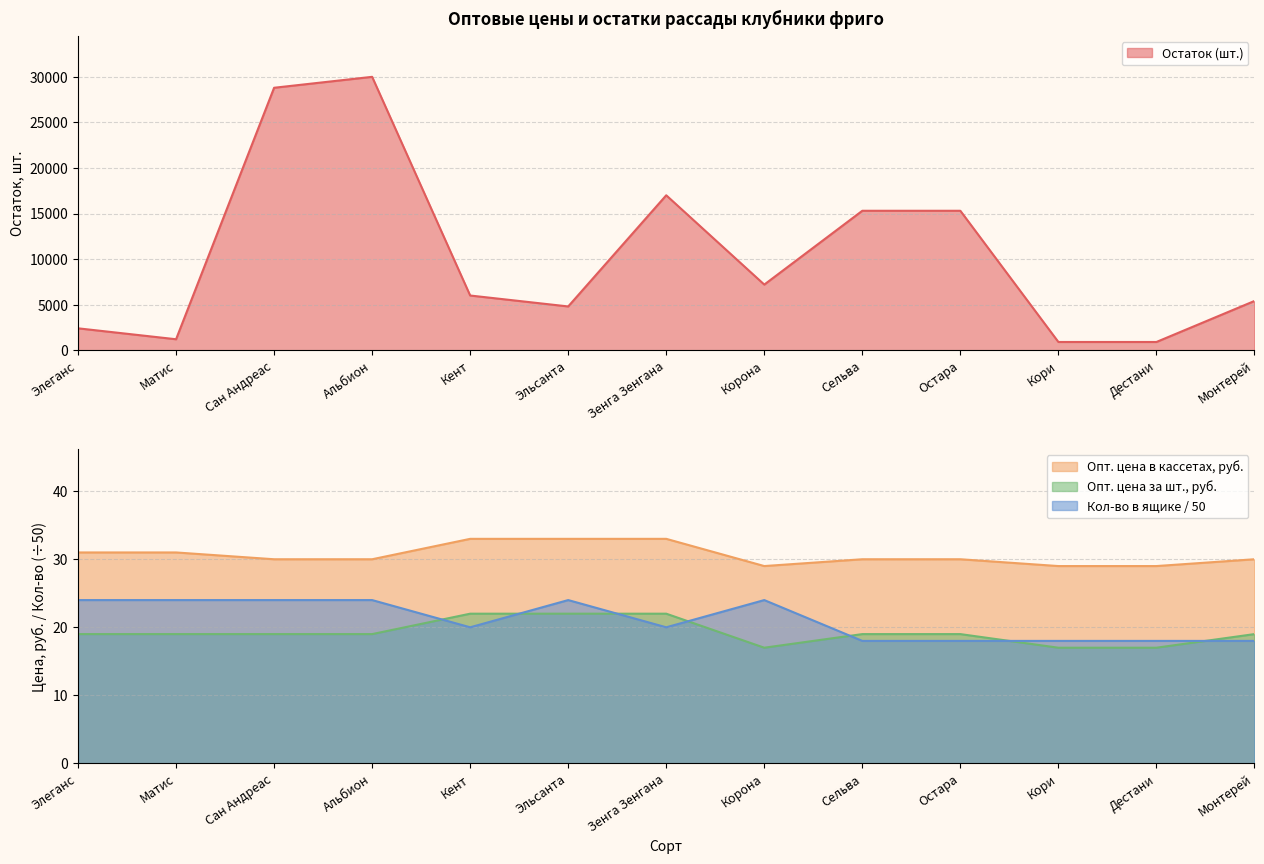

The value of Опт. цена за шт., руб. at Остара is 13. True or false?

False